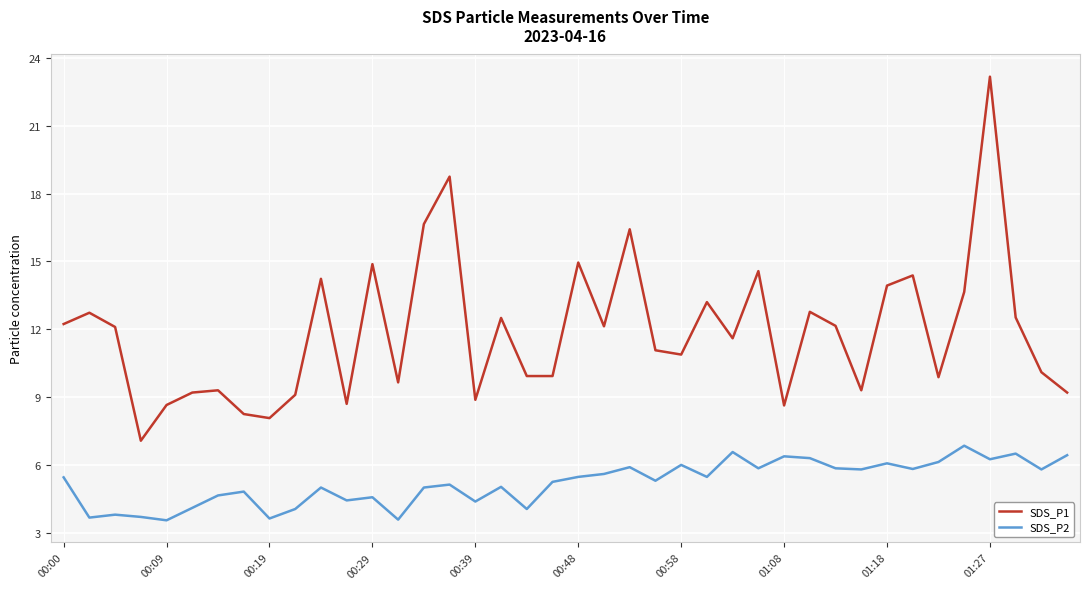

What is the maximum value shown in the chart?

23.2